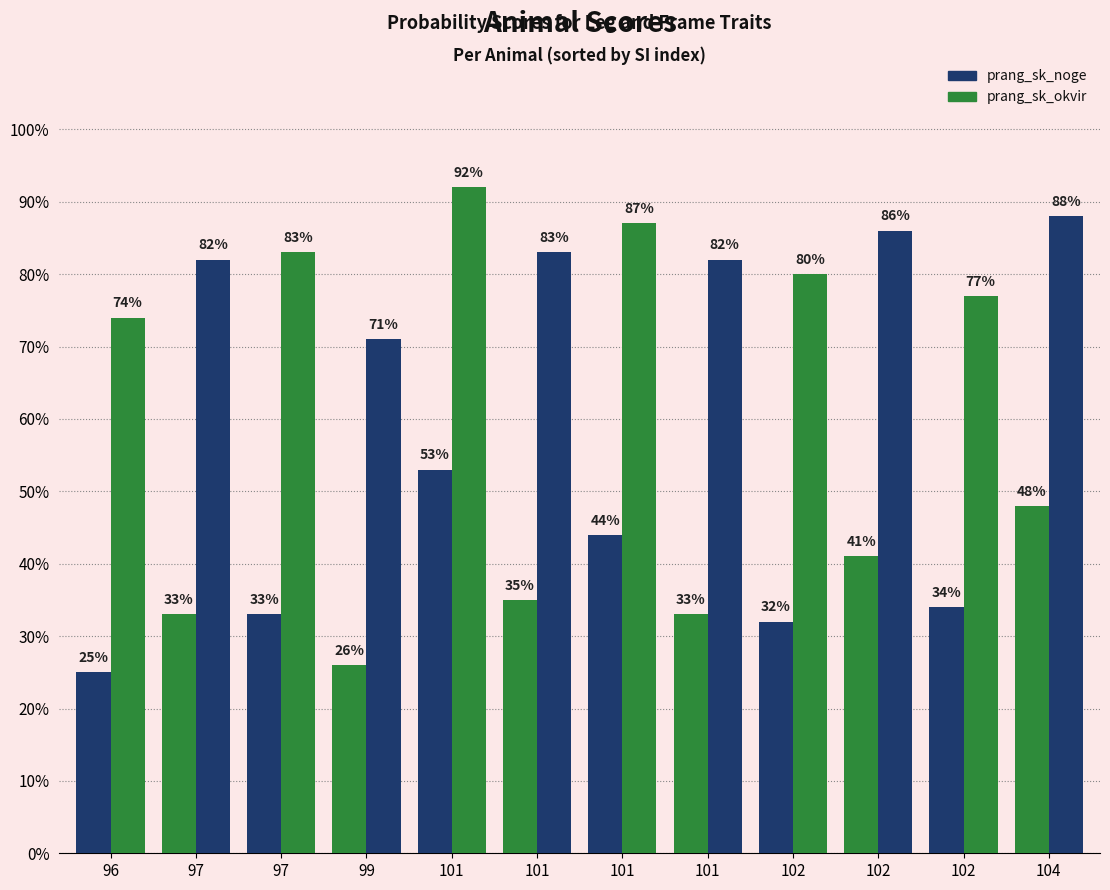

Reading left to right, list all the values displayed in this chart.

prang_sk_noge: 96=0.2	97=0.3	97=0.3	99=0.3	101=0.5	101=0.3	101=0.4	101=0.3	102=0.3	102=0.4	102=0.3	104=0.5
prang_sk_okvir: 96=0.7	97=0.8	97=0.8	99=0.7	101=0.9	101=0.8	101=0.9	101=0.8	102=0.8	102=0.9	102=0.8	104=0.9